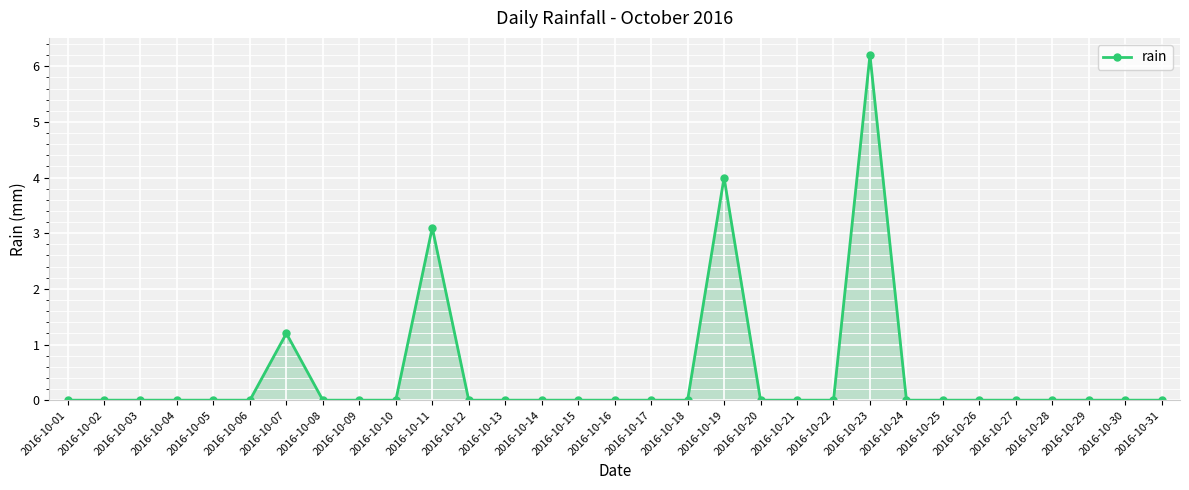

Is it true that the value at 2016-10-06 is 0.0?

True